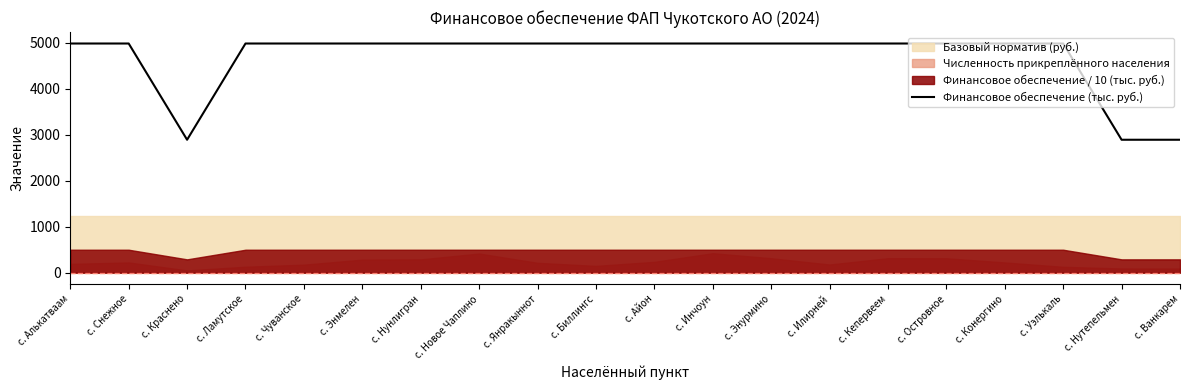

What is the label of the 13th point from the left?

с. Энурмино